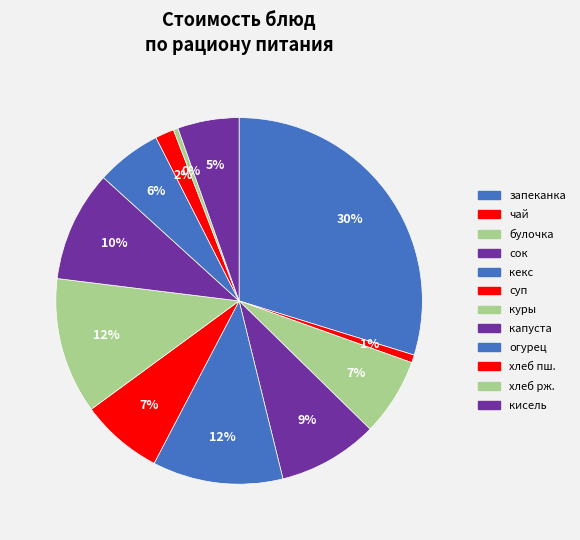

How many slices are in this pie chart?

12